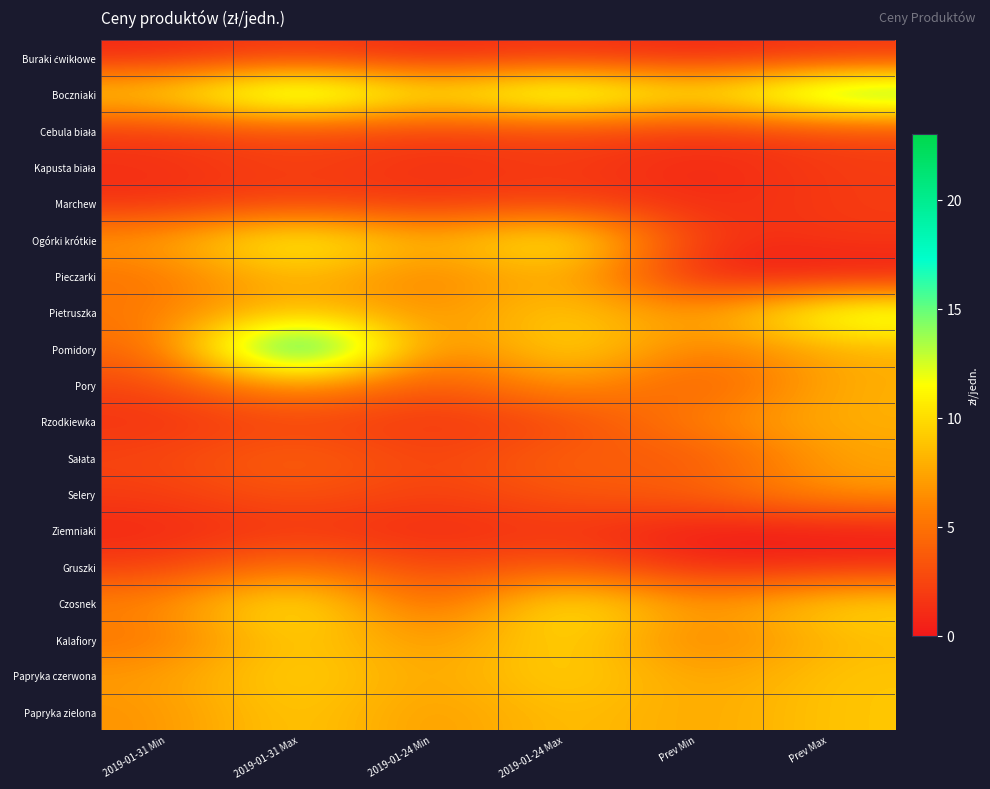

Which label corresponds to the smallest value in the chart?

Prev Min